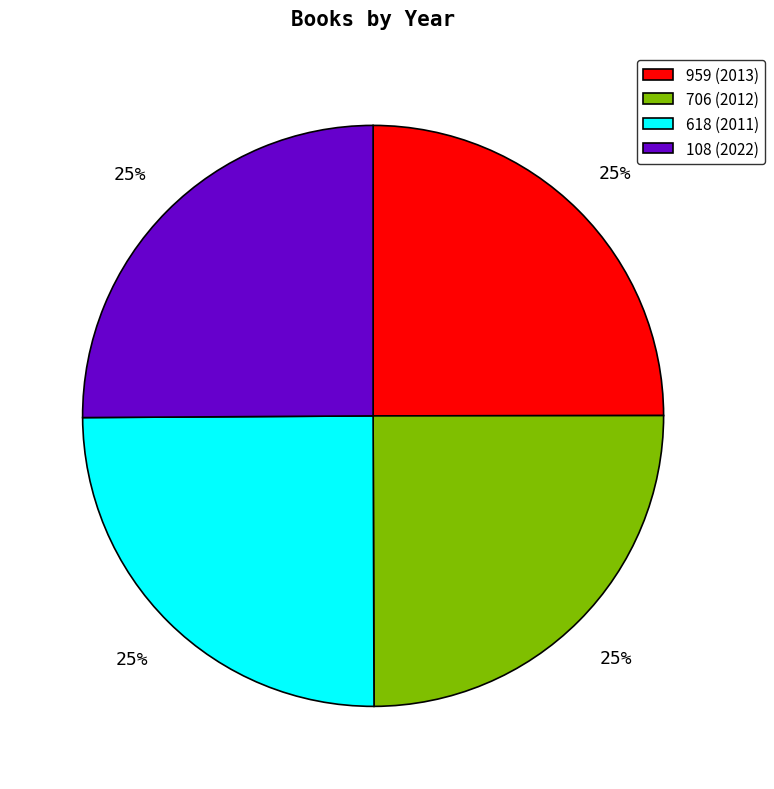

Is 706 (2012) the majority of the pie?

No